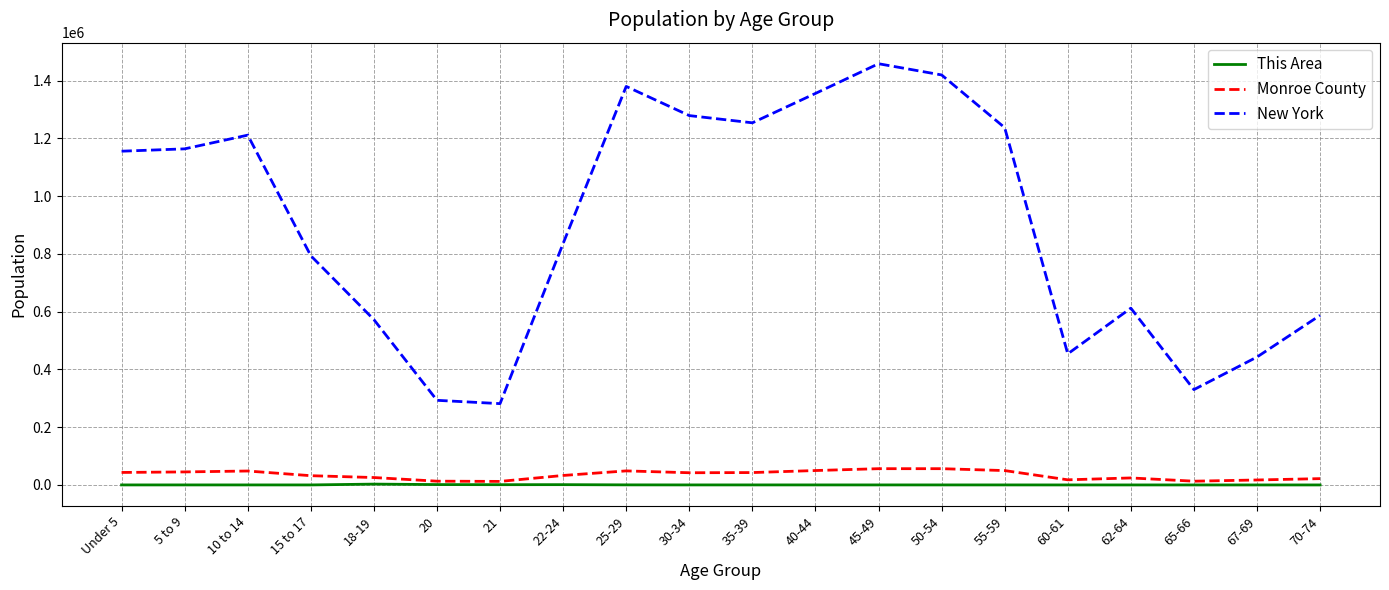

In New York, how many points are lower than both neighbors (excluding endpoints)?

4